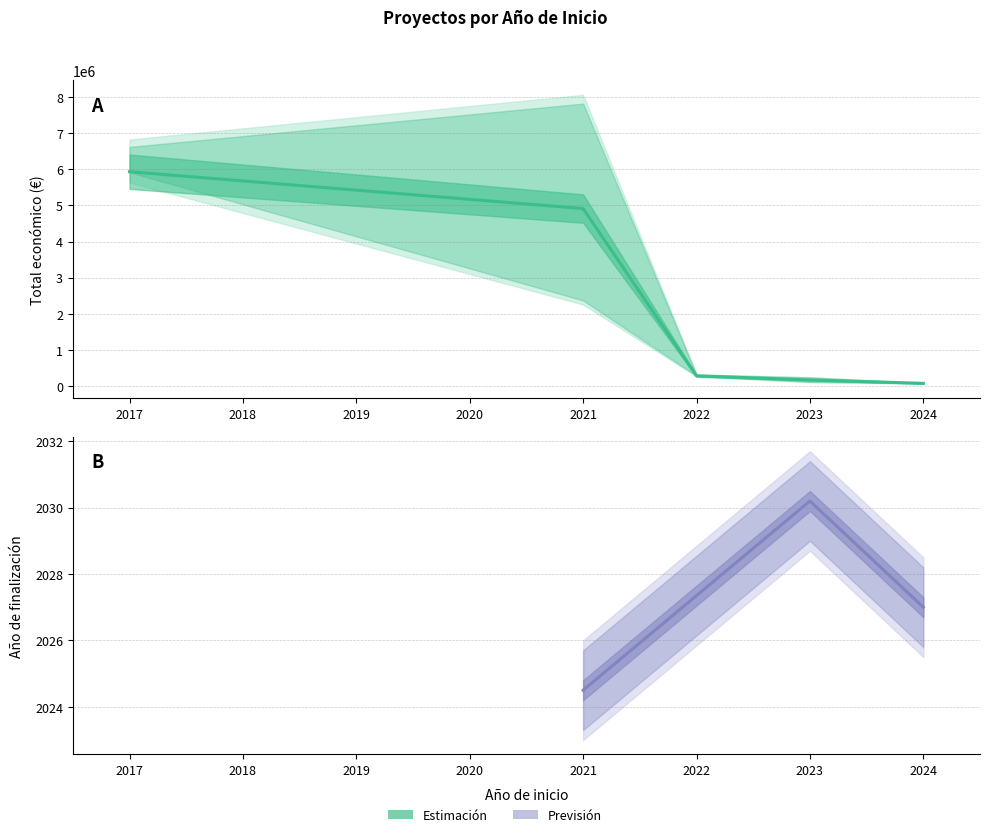

At which label does Año de finalización first exceed 2026?

2023